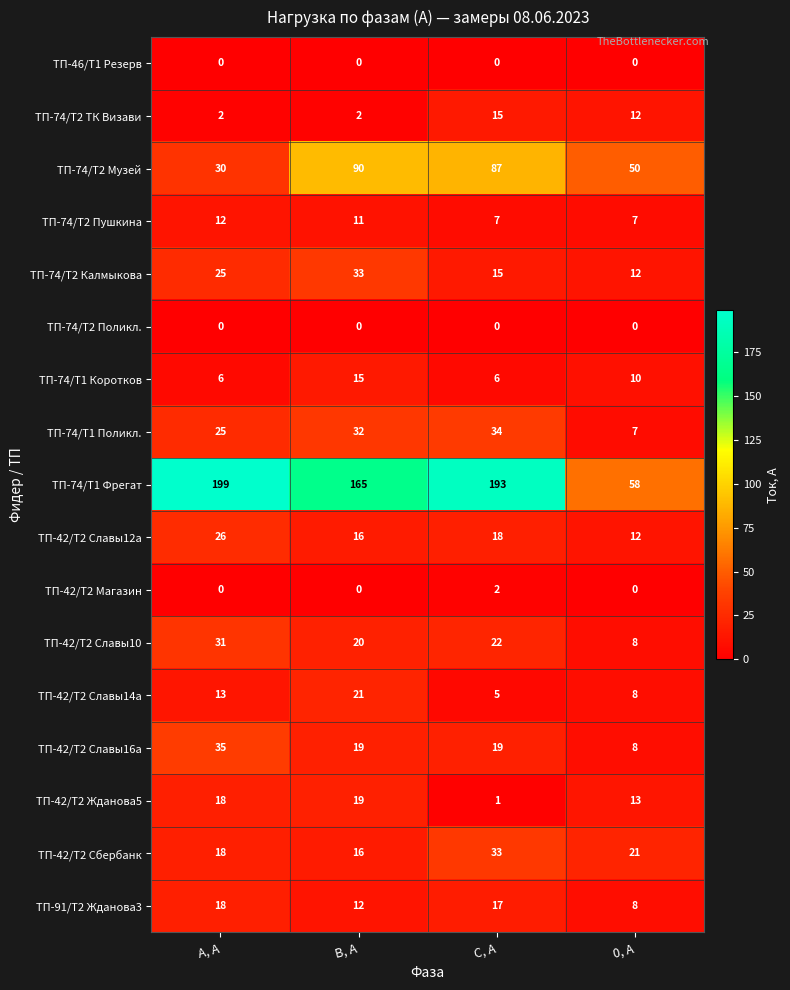

The value of ТП-74/Т2 Музей at 0, А is 50. True or false?

True